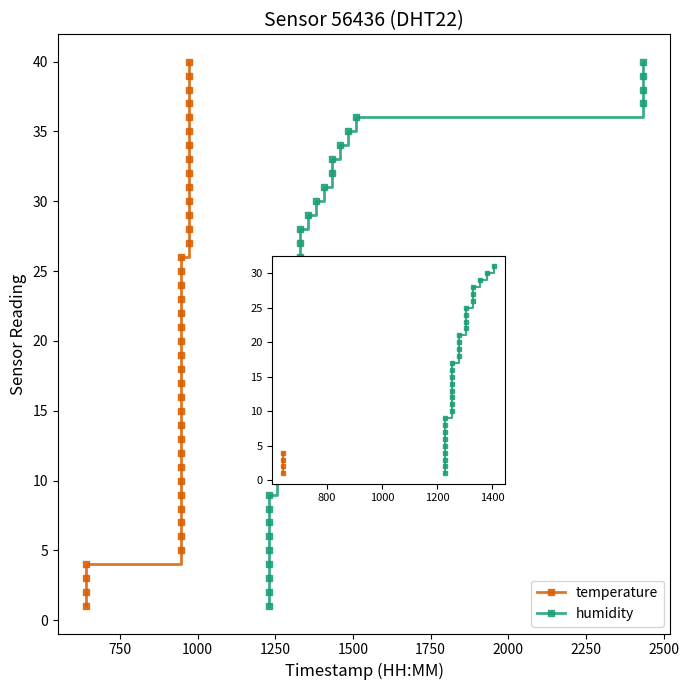

Between 1750 and 34, which series saw the biggest shift?

temperature